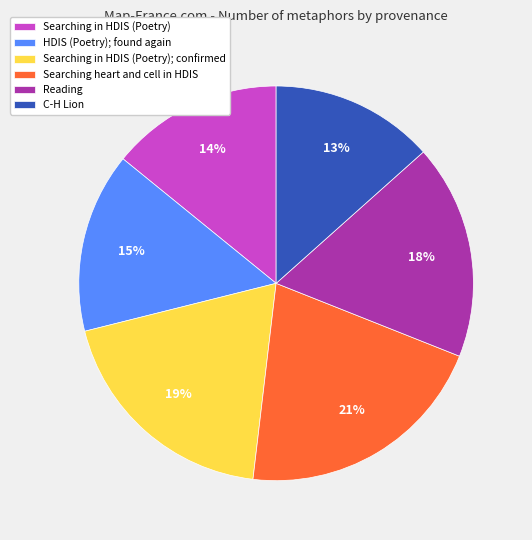

Which category has the smallest portion of the pie?

C-H Lion